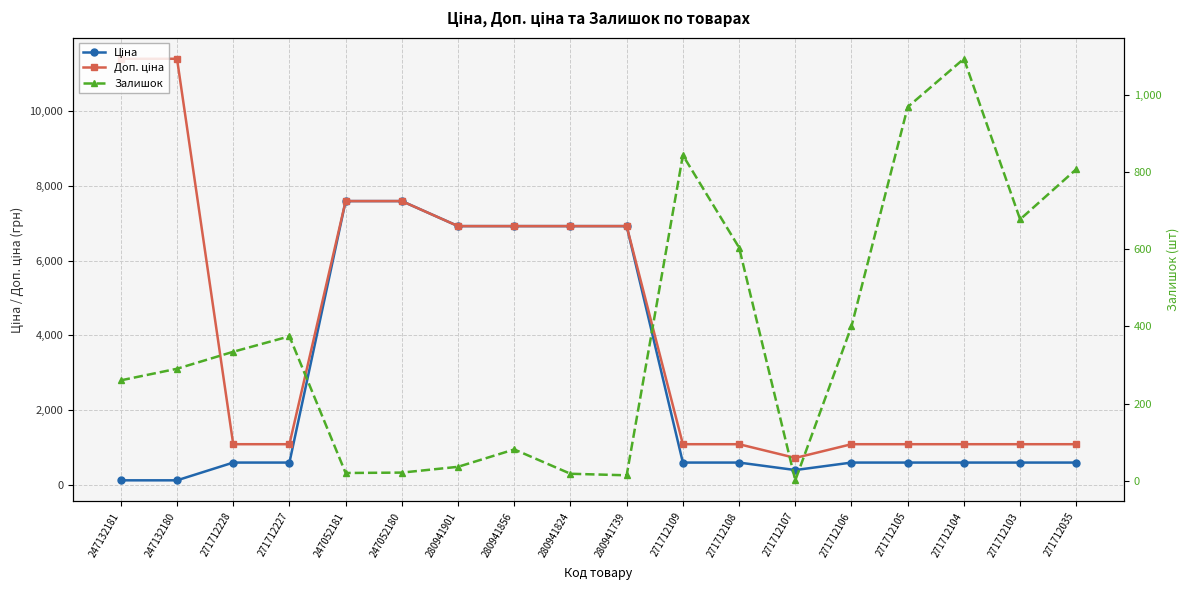

The value of Залишок at 247132180 is 202.9. True or false?

False